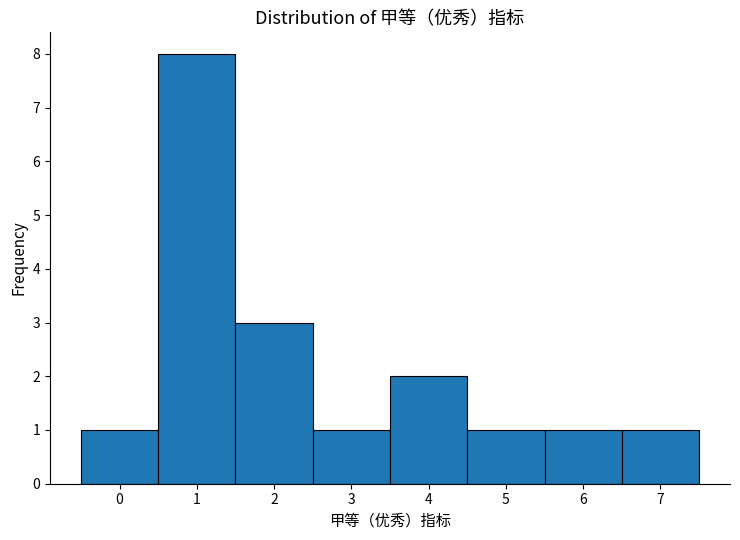

Reading left to right, list every bar in this chart as the range it spans on the x-axis followed by its height. The values are not printed on the chart, so give them approximately, as read against the axis.

-0.5 to 0.5: 1
0.5 to 1.5: 8
1.5 to 2.5: 3
2.5 to 3.5: 1
3.5 to 4.5: 2
4.5 to 5.5: 1
5.5 to 6.5: 1
6.5 to 7.5: 1